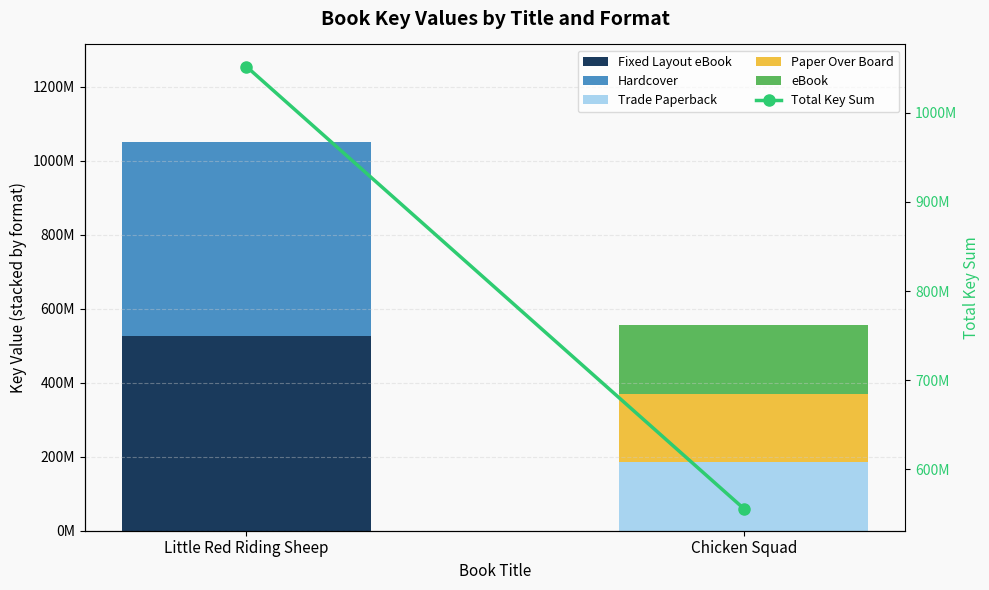

What is the difference between the highest and lowest values at Little Red Riding Sheep?

1051877104